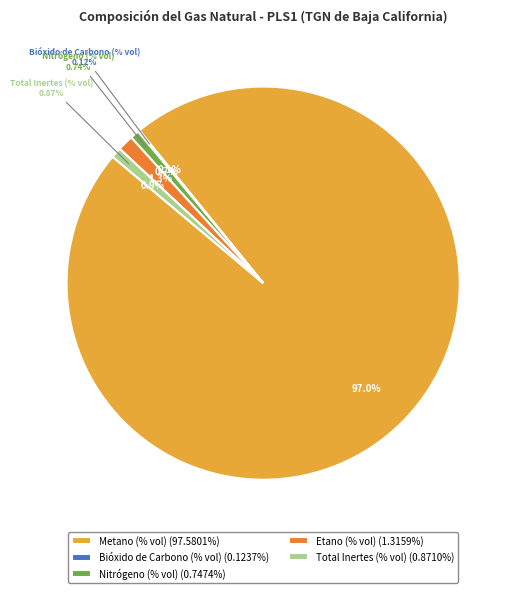

Is there a majority slice in this chart?

Yes